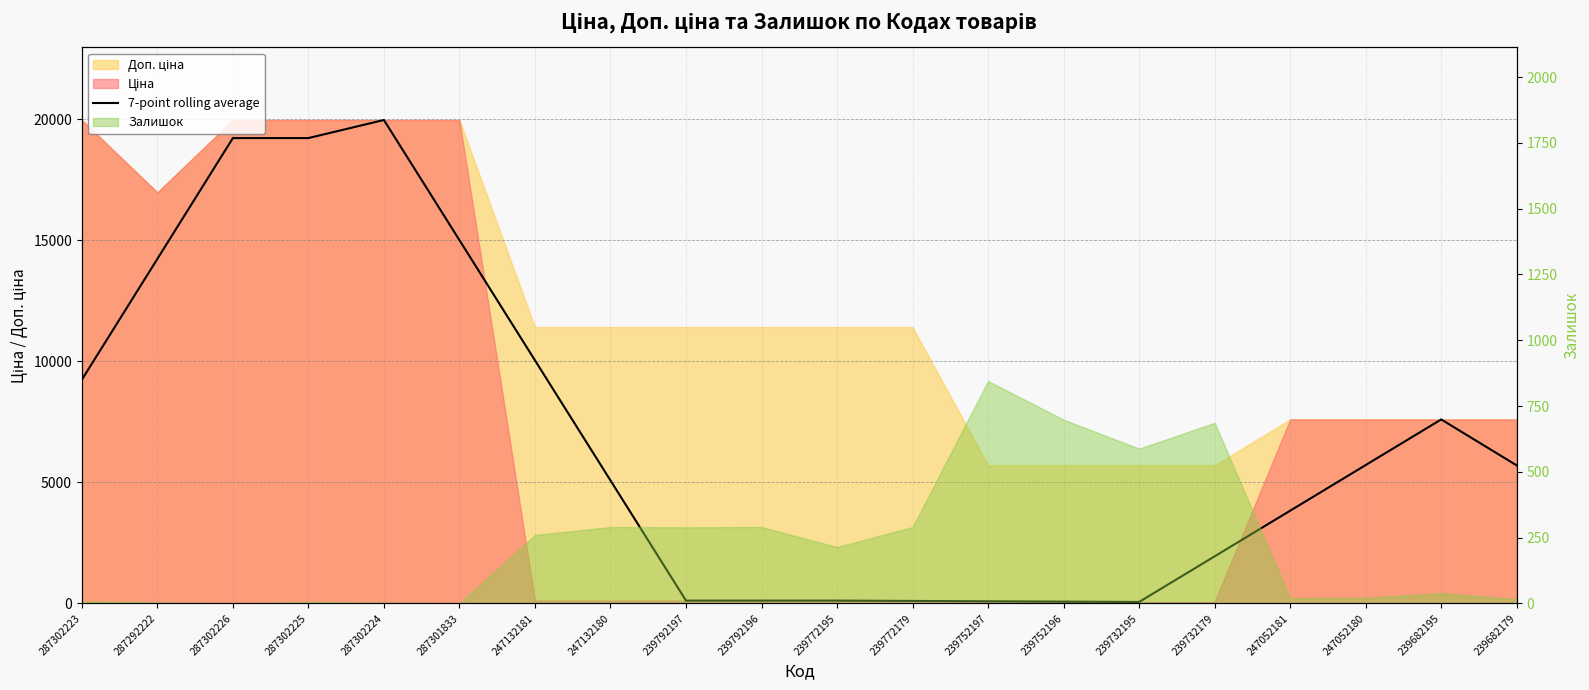

True or false: there are more than 1 points higher than both neighbors.

True